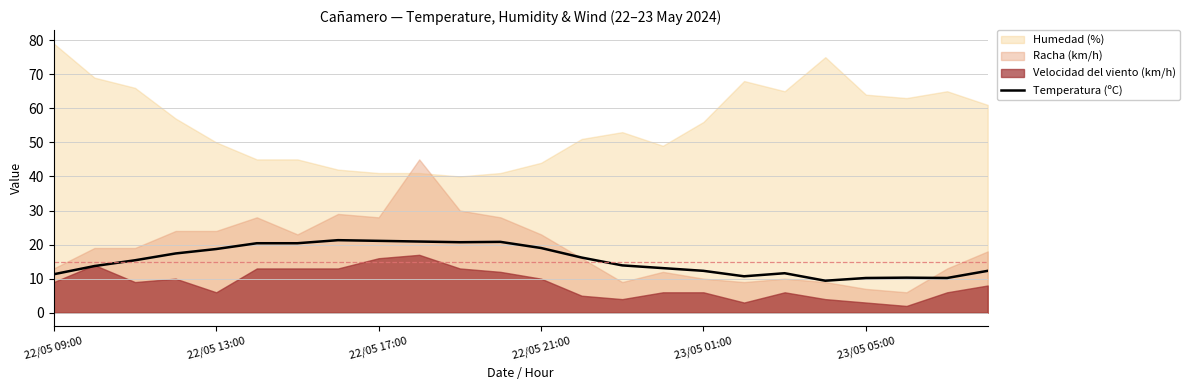

How many points are higher than both their immediate neighbors (excluding endpoints)?

4